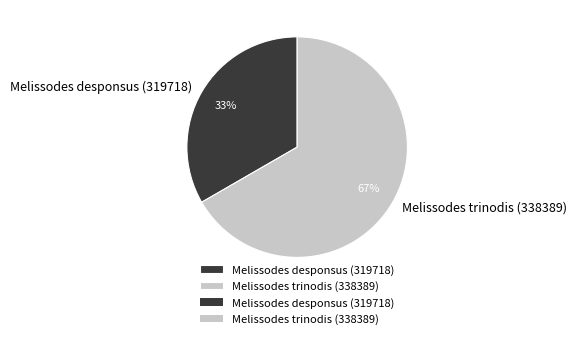

Which slice is the smallest?

Melissodes desponsus (319718)